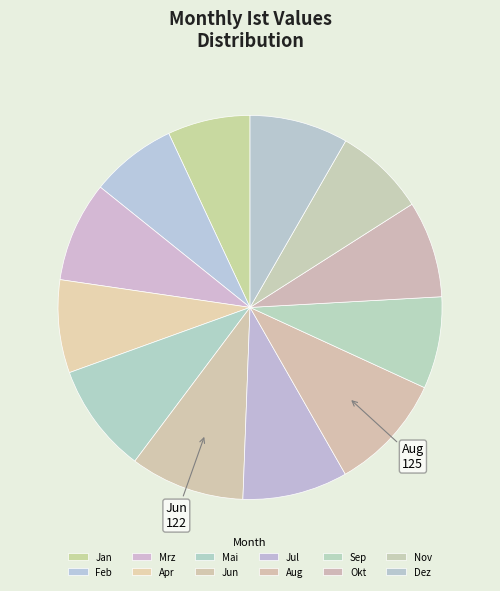

Does Sep represent more than half of the total?

No